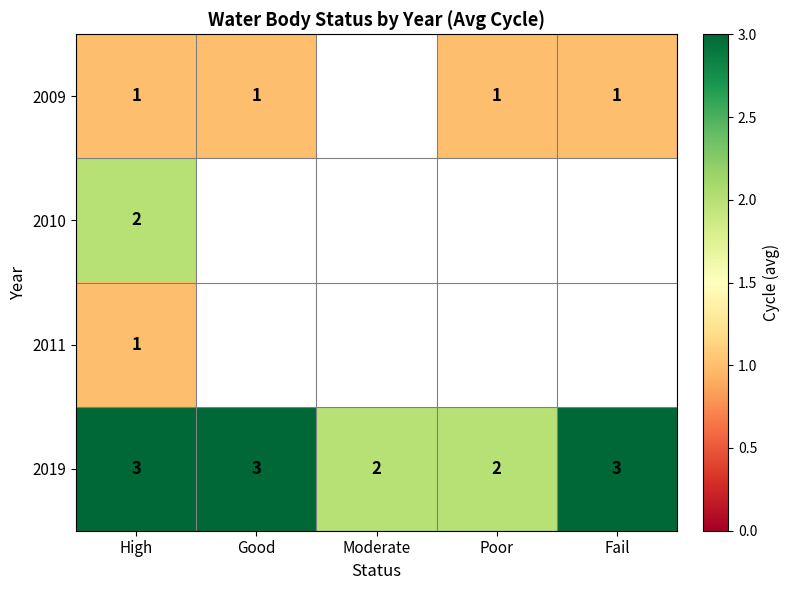

At which category does the chart reach its minimum across all series?

High